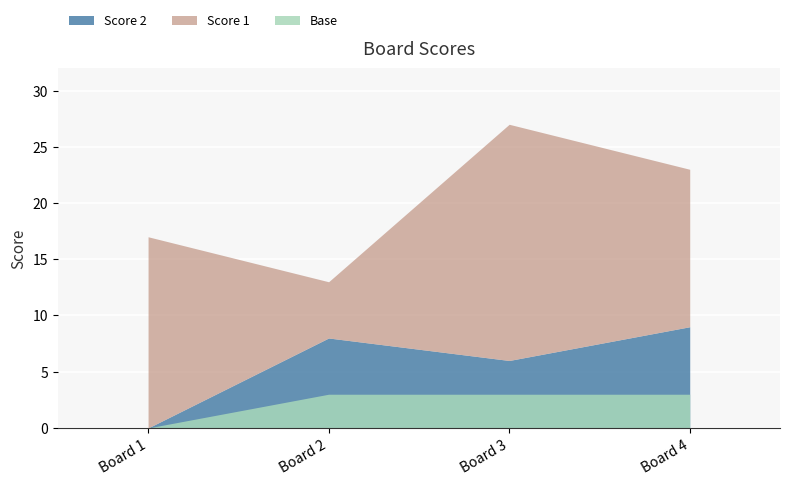

Is it true that Score 1 equals 22 at 1?

False